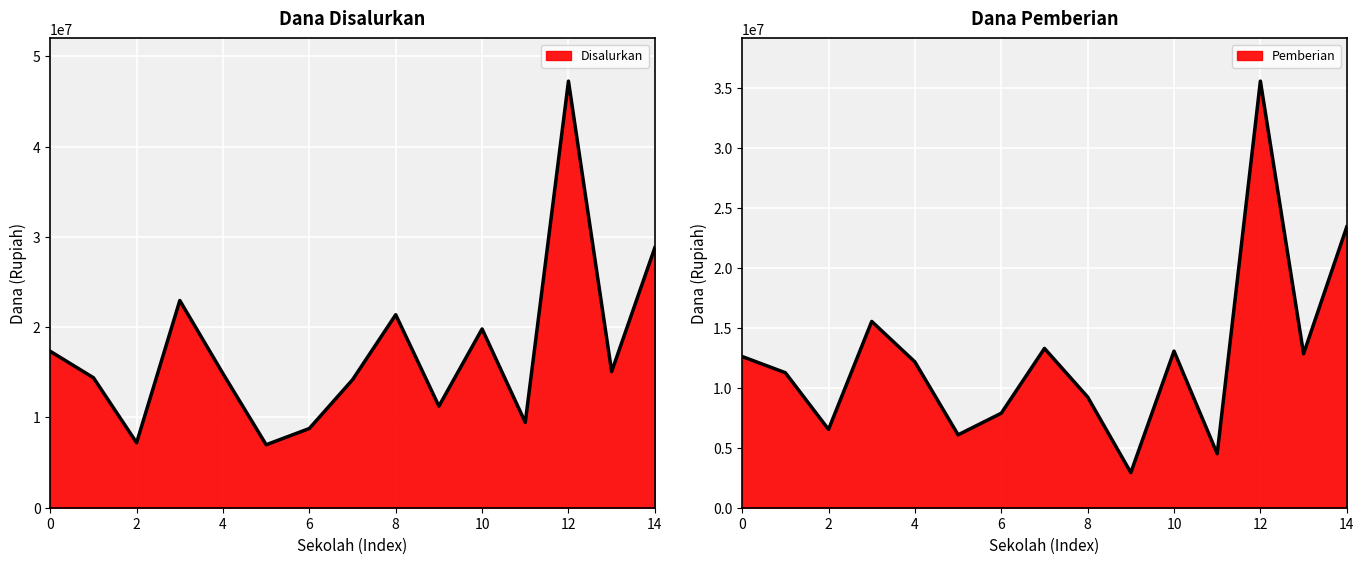

What is the value of the Disalurkan point at the 15th from the left?

28800000